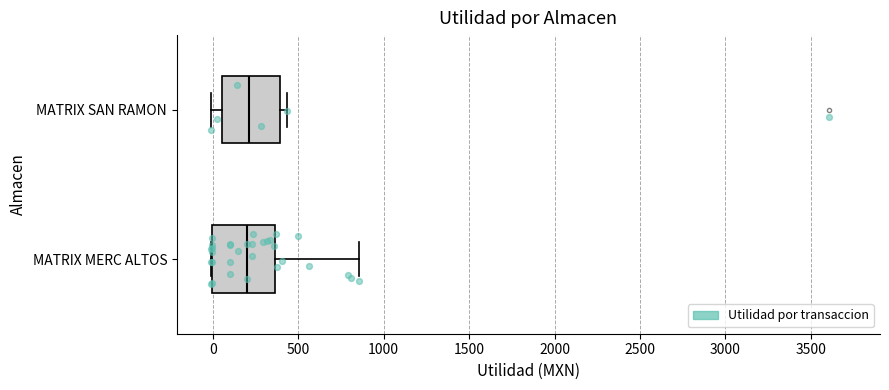

Reading bottom to top, read every box against the x-axis: the position of its median line, the range the box covers, and the ends of its whiskers. The values are not printed on the chart, so give them approximately, as read against the axis.

MATRIX MERC ALTOS: median 200, box 0 to 350, whiskers 0 to 850
MATRIX SAN RAMON: median 200, box 50 to 400, whiskers 0 to 450